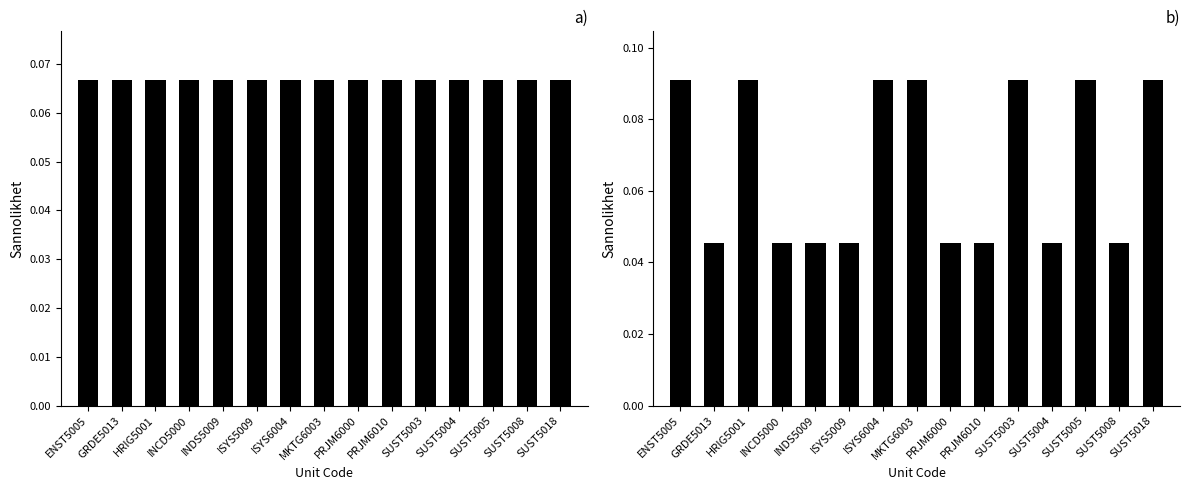

Which series changed the most between INCD5000 and SUST5018?

Version (normalised)